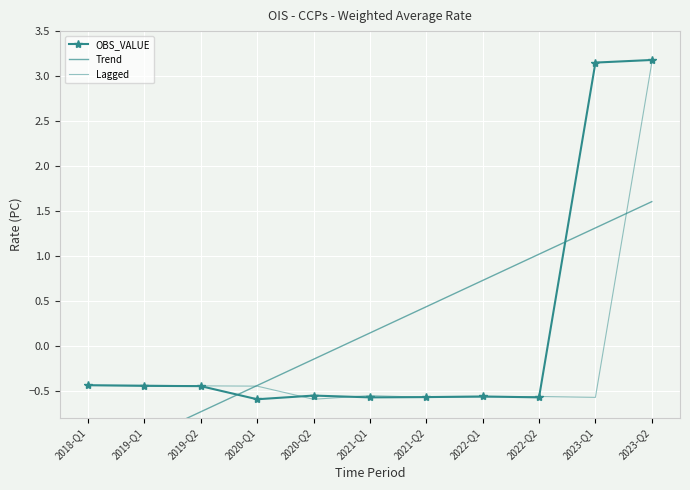

Count the number of categories in the chart.

11